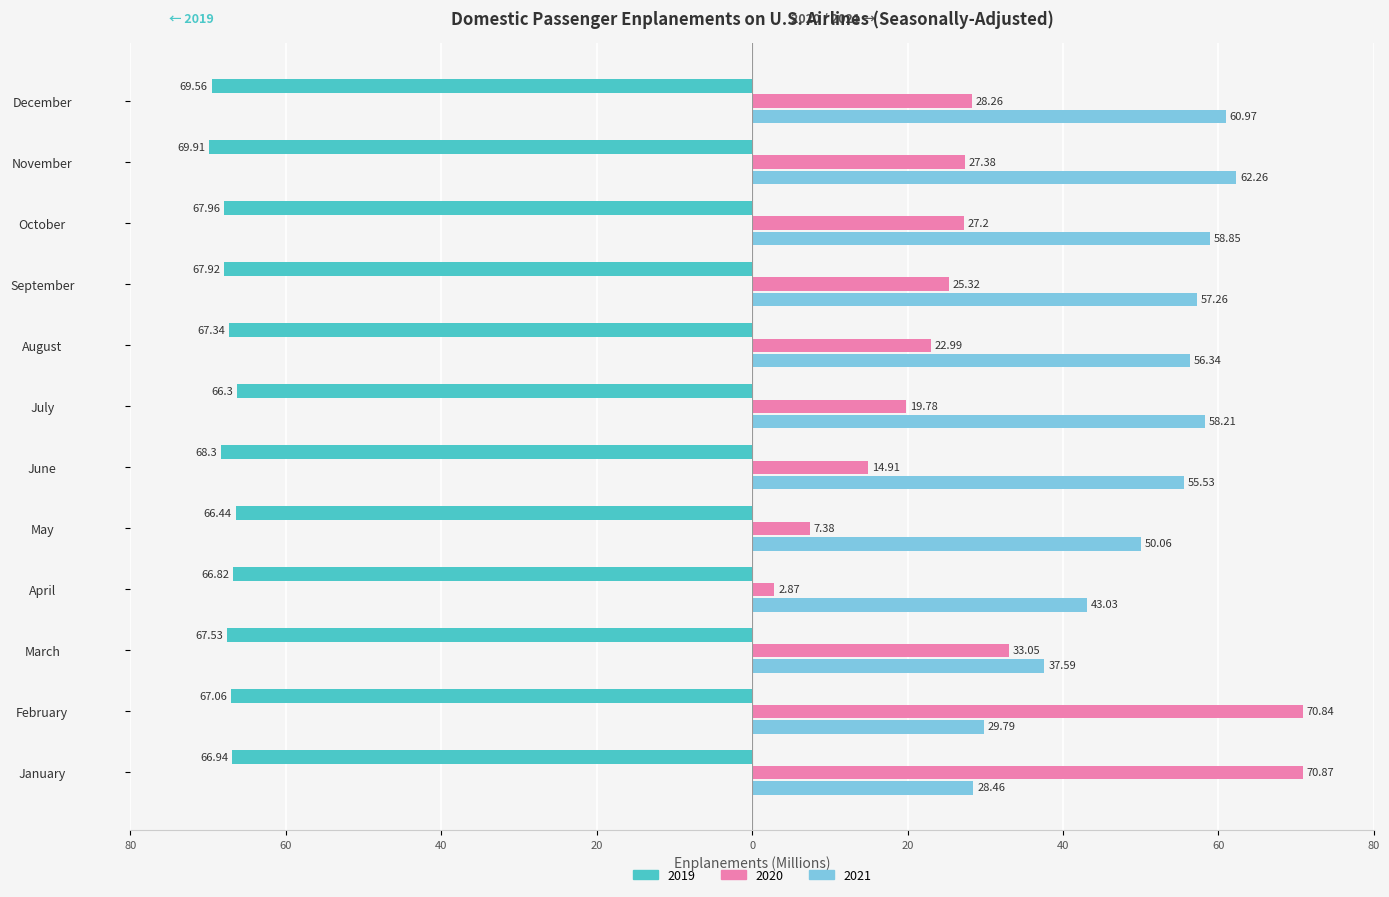

What is the difference between the highest and lowest values at February?

137.9